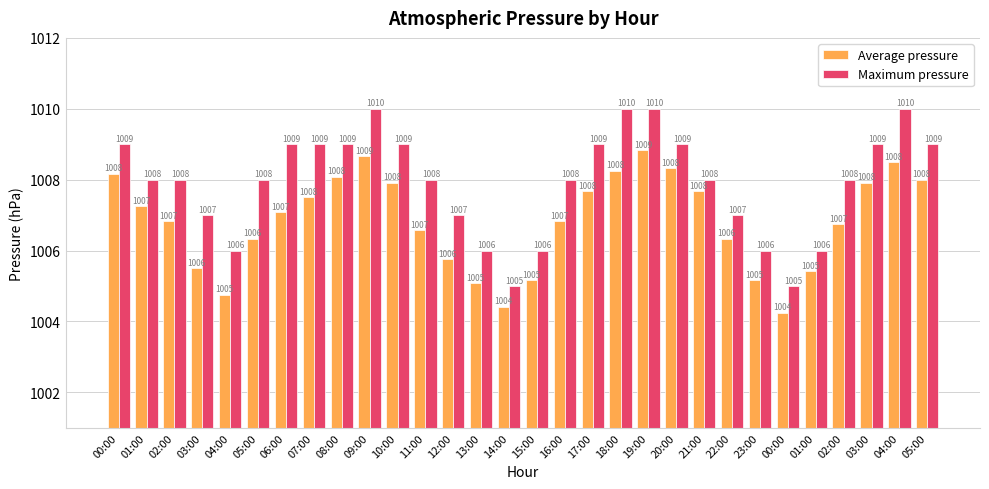

True or false: Maximum pressure has a value of 455.6 at 11:00.

False